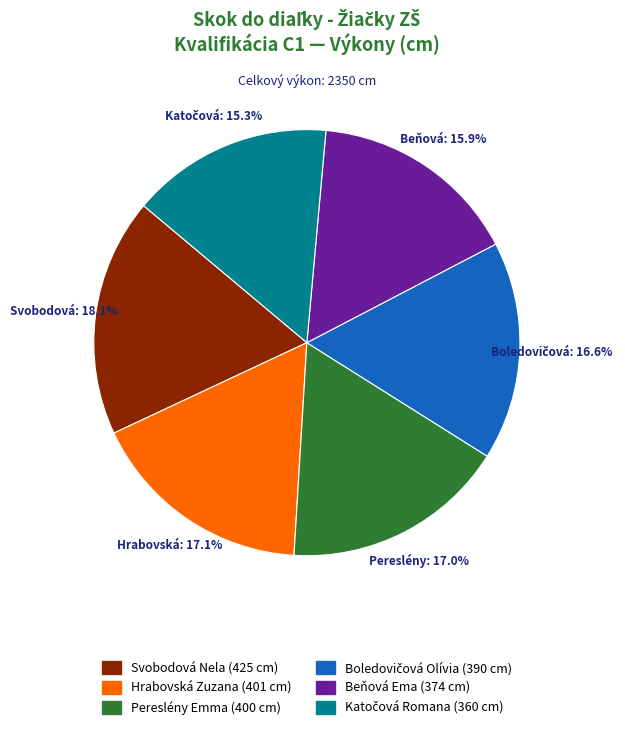

True or false: Hrabovská Zuzana accounts for 22% of the total.

False